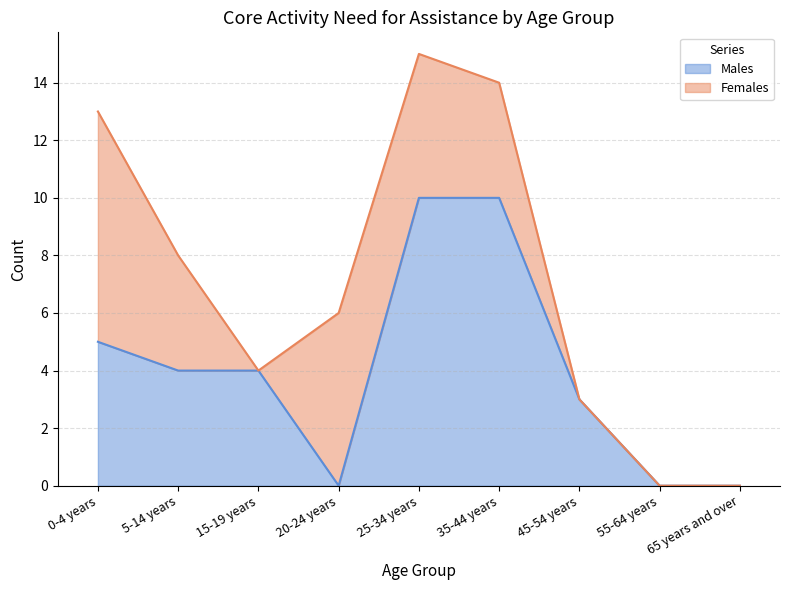

Count the number of categories in the chart.

9